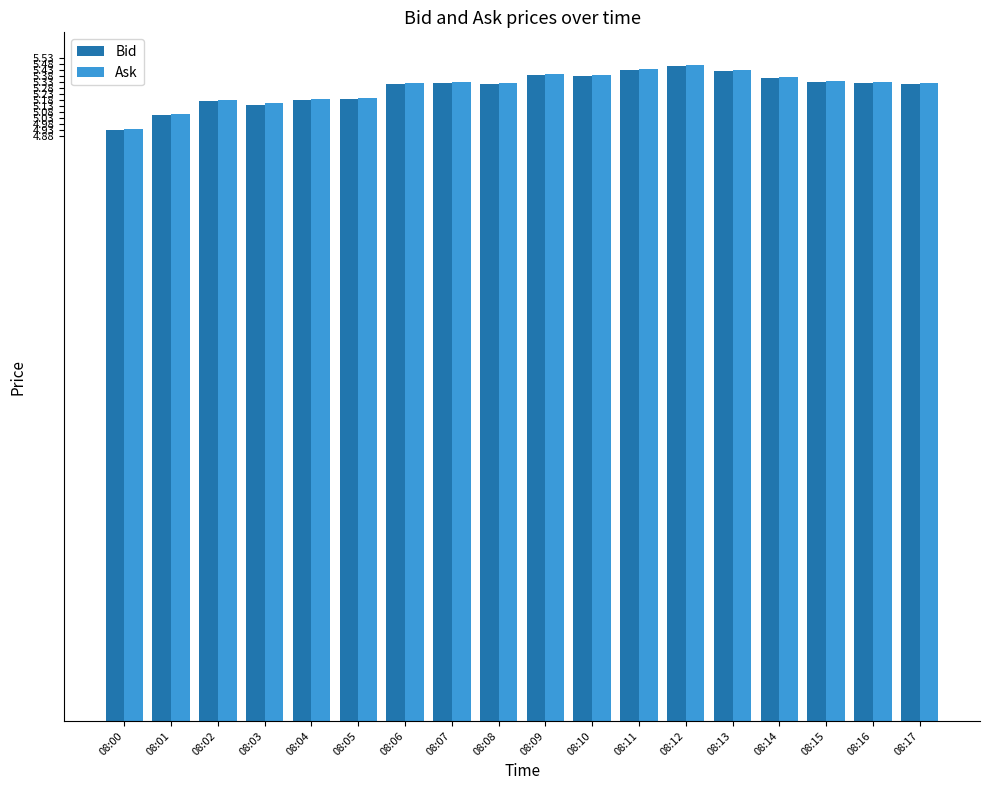

What value does the Ask series have at 08:13?

5.4